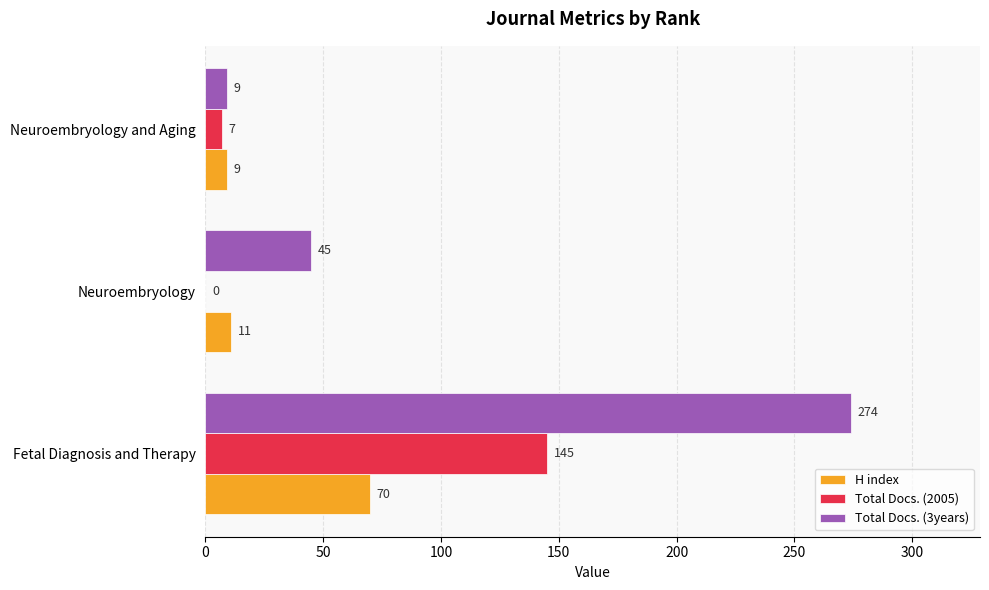

What is the maximum value for H index?

70